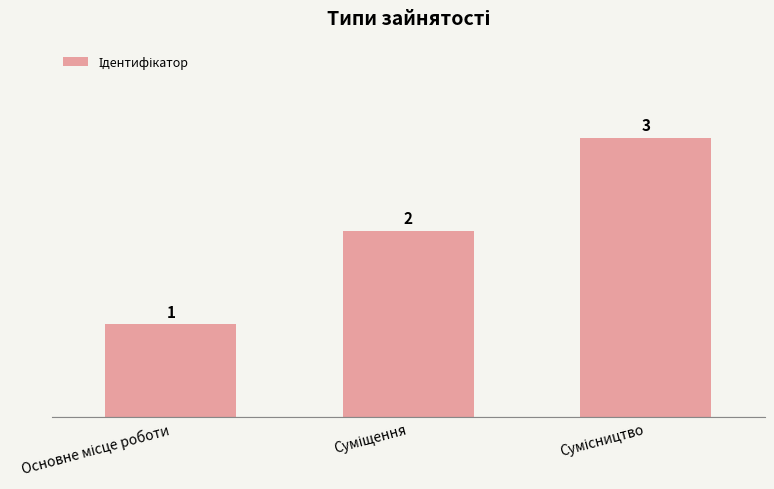

Count the number of categories in the chart.

3